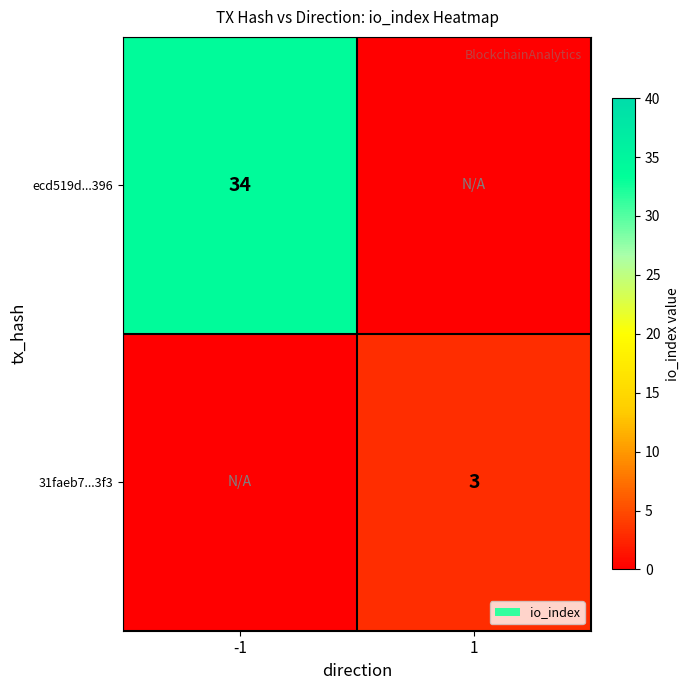

Is it true that ecd519d...396 equals 21 at -1?

False